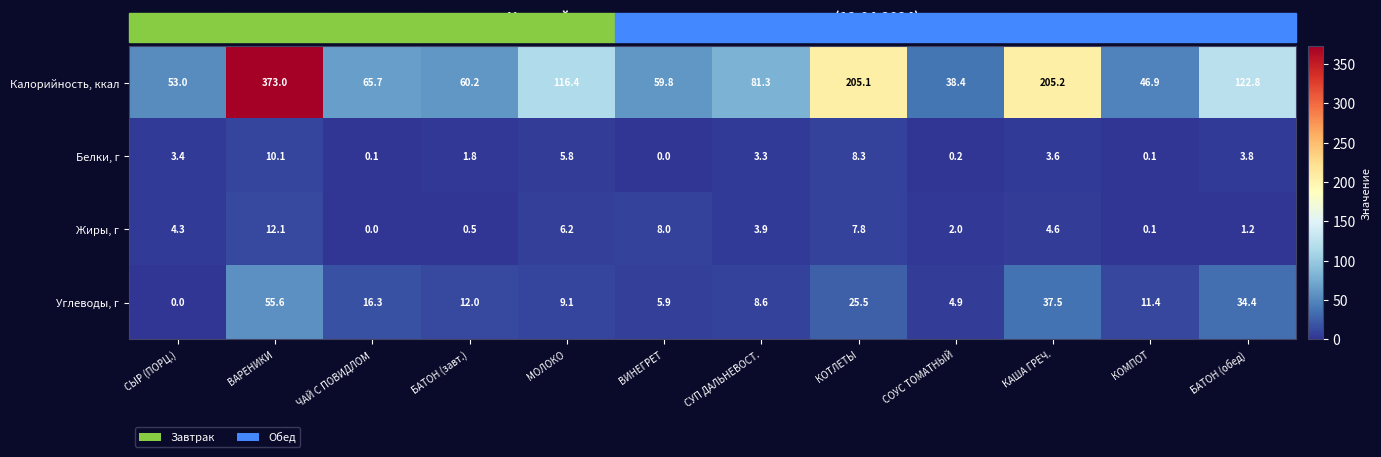

At how many categories does at least one series exceed 30?

12